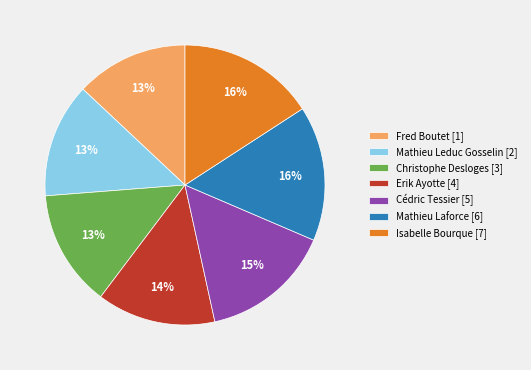

Is it true that Cédric Tessier [5] is 15% of the pie?

True